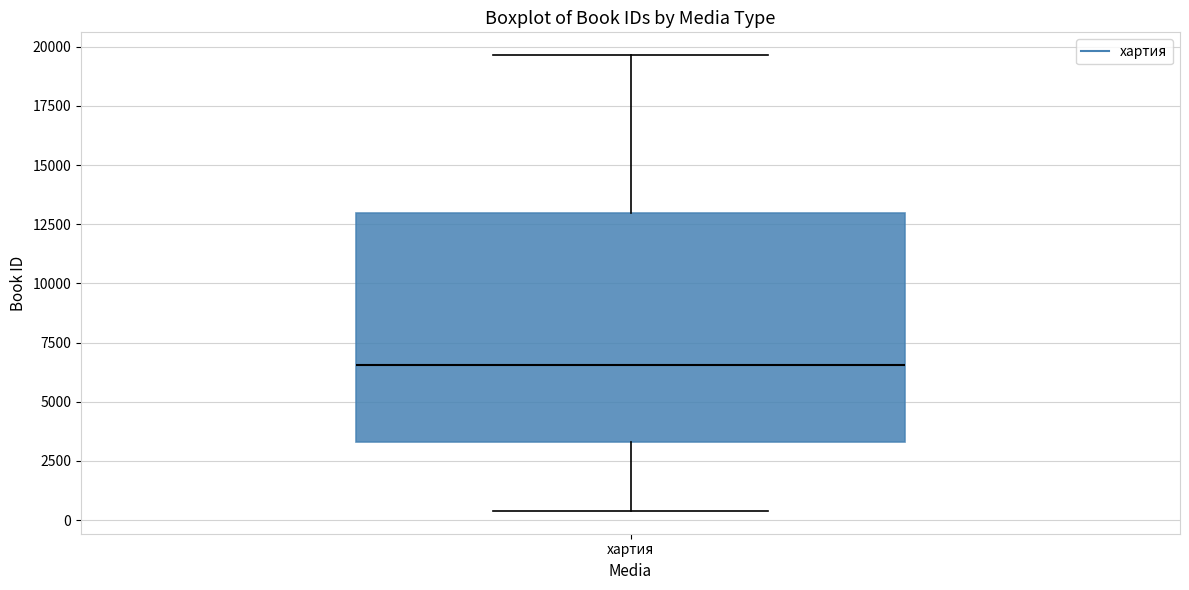

Transcribe this box plot: give where the median line is, the range the box spans, and where the two whiskers end, as read against the y-axis. The values are not printed on the chart, so give them approximately, as read against the axis.

median 6500, box 3500 to 13000, whiskers 500 to 19500